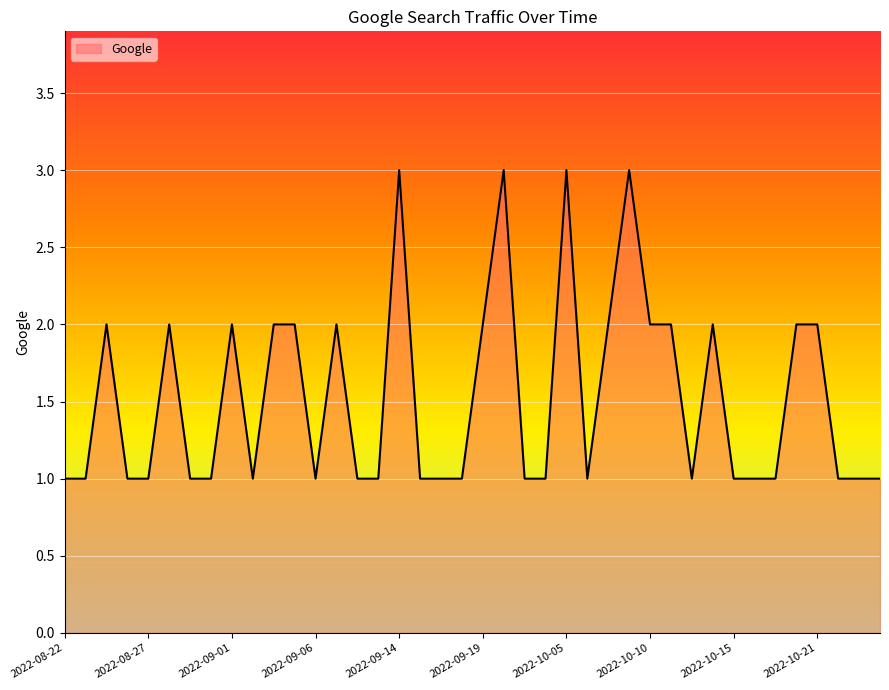

What is the greatest value displayed?

3